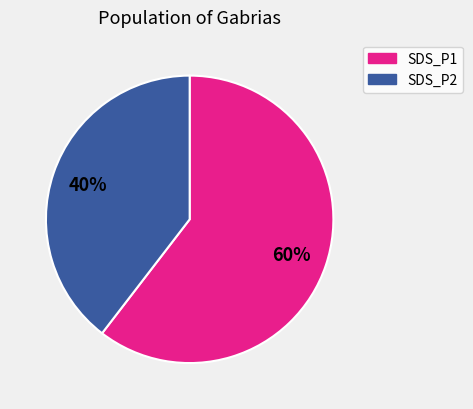

How many segments does this pie chart have?

2